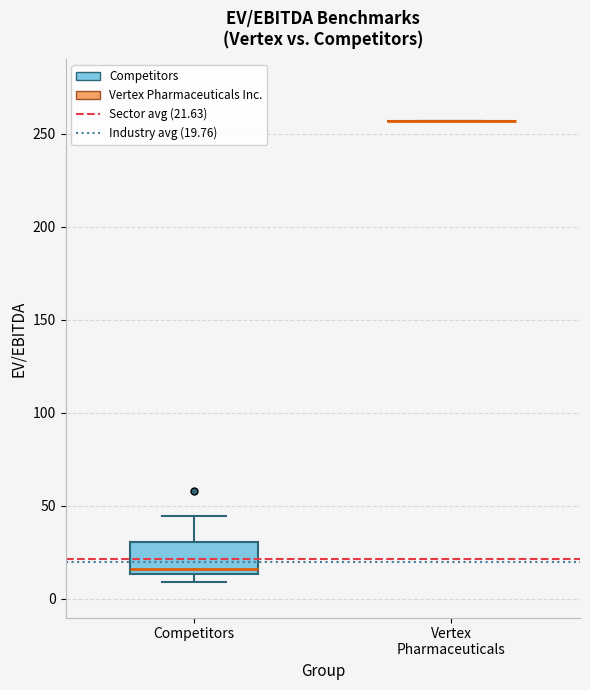

Reading left to right, transcribe this box plot: for each box, give where its median line is, the range the box spans, and where its two whiskers end, as read against the y-axis. The values are not printed on the chart, so give them approximately, as read against the axis.

Competitors: median 15 (just above the box's lower edge), box 15 to 30, whiskers 10 to 45
Vertex Pharmaceuticals: box collapsed to a line at 255, whiskers 255 to 255